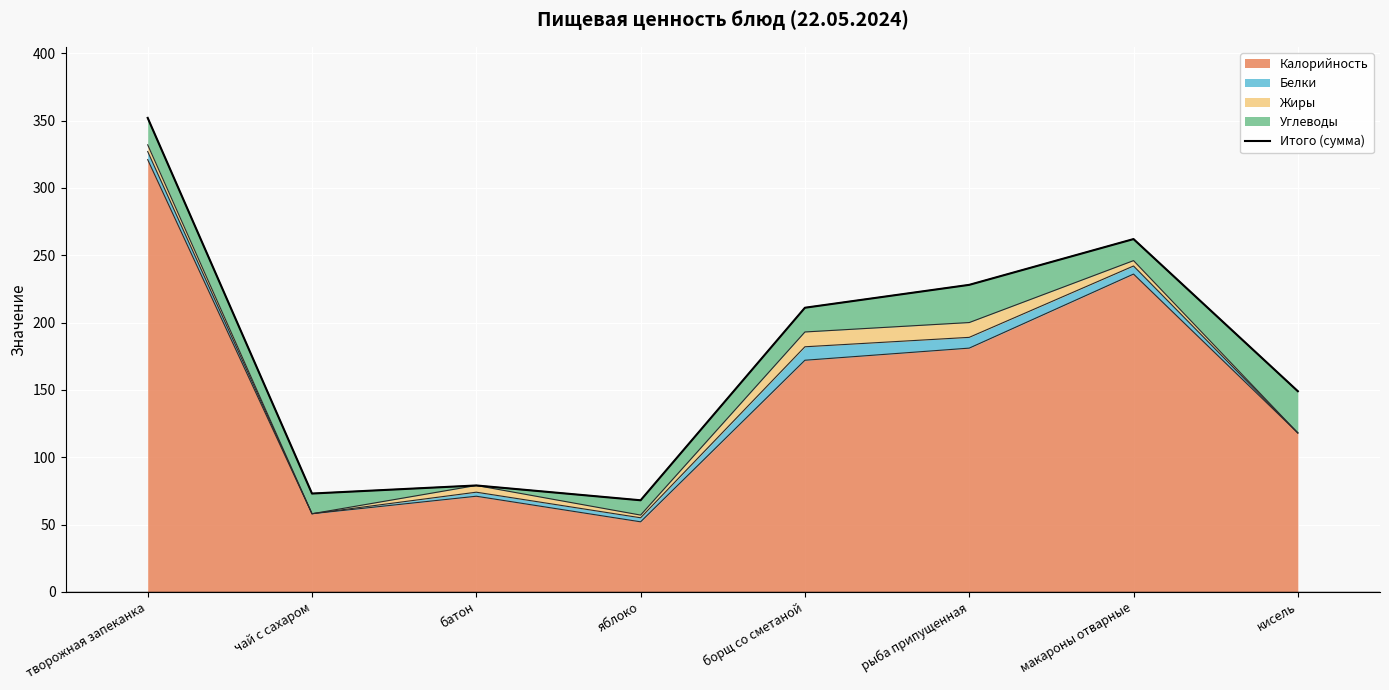

What is the sum of the values at батон and кисель?

228